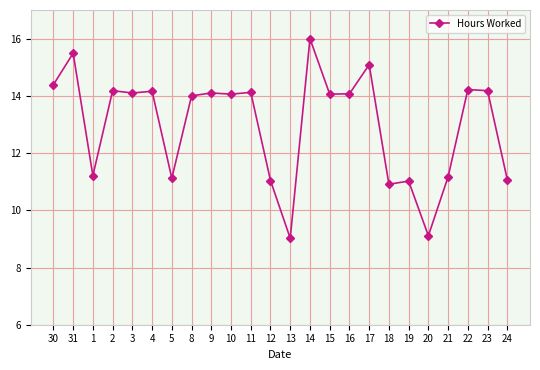

Is it true that the value at 11 is 14.1?

True